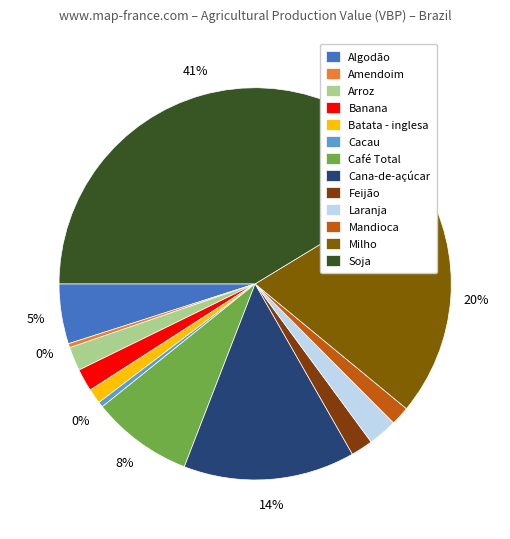

Combined, do Feijão and Algodão account for over 50%?

No